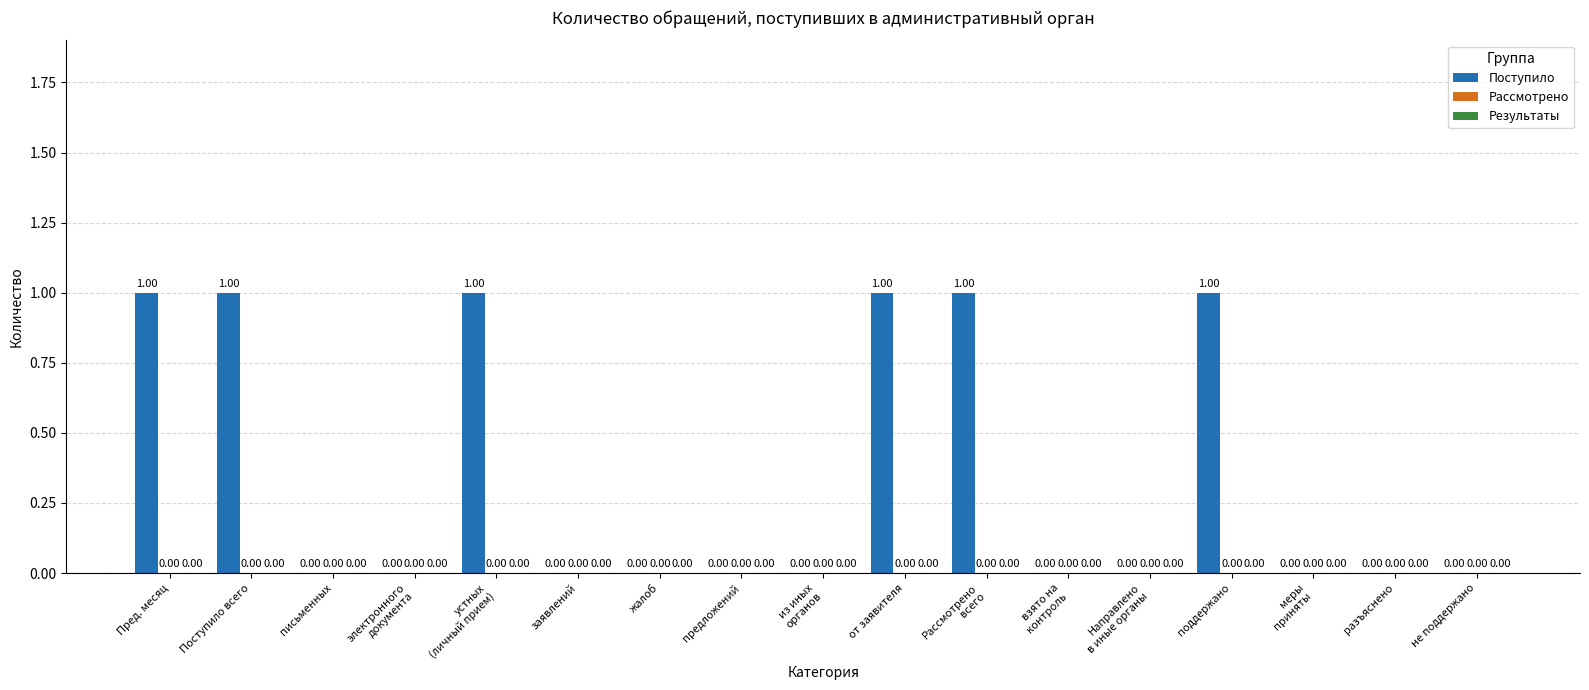

What is the sum of all values?

6